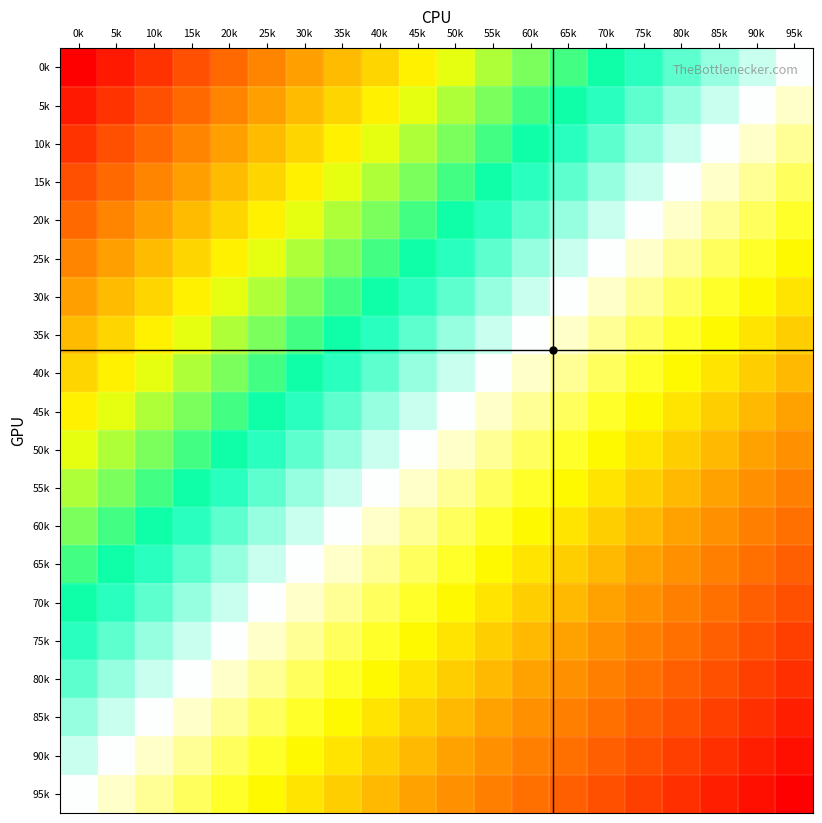

What is the total value across all series at 80k?

-6.8